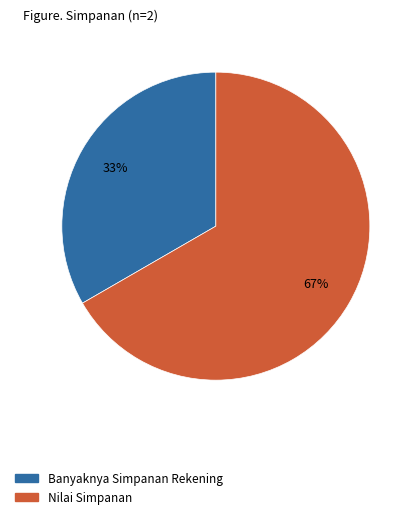

Which category has the biggest portion of the pie?

Nilai Simpanan